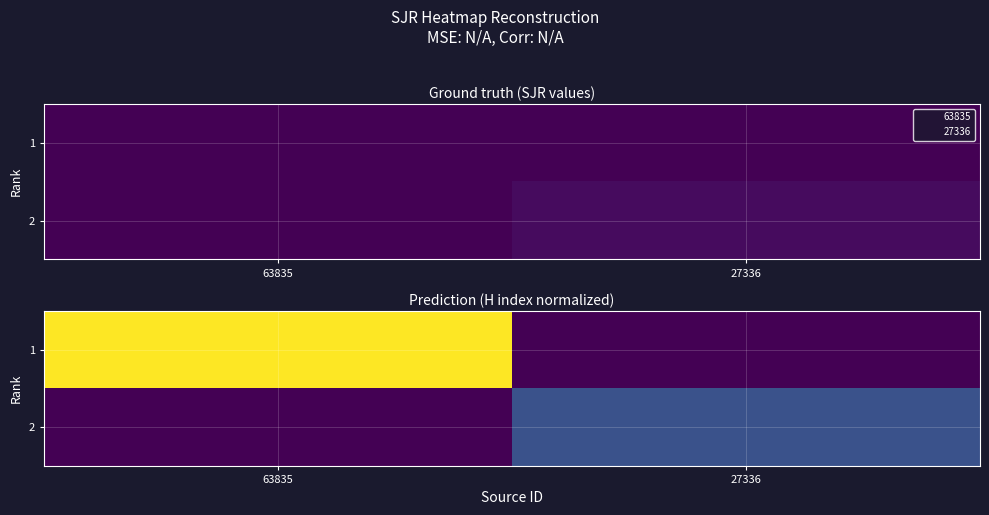

How many data points in 1 are less than 4?

1